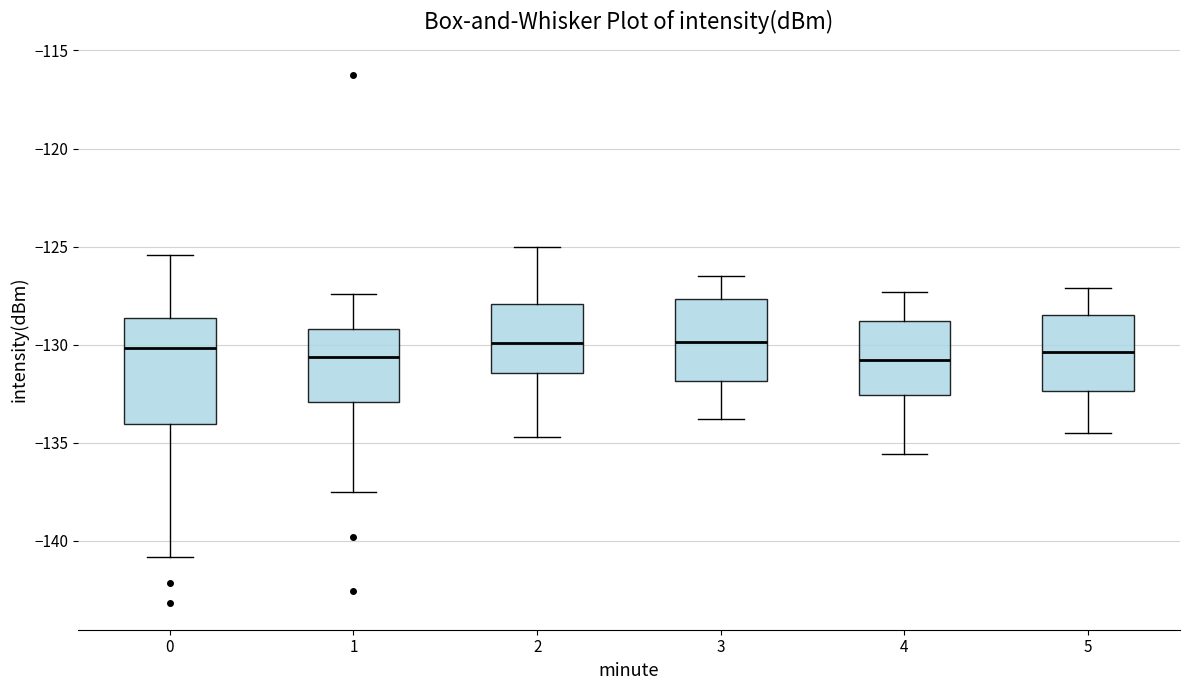

Reading left to right, read every box against the y-axis: the position of its median line, the range the box covers, and the ends of its whiskers. The values are not printed on the chart, so give them approximately, as read against the axis.

0: median -130.0, box -134.0 to -128.5, whiskers -141.0 to -125.5
1: median -130.5, box -133.0 to -129.0, whiskers -137.5 to -127.5
2: median -130.0, box -131.5 to -128.0, whiskers -134.5 to -125.0
3: median -130.0, box -132.0 to -127.5, whiskers -134.0 to -126.5
4: median -131.0, box -132.5 to -129.0, whiskers -135.5 to -127.5
5: median -130.5, box -132.5 to -128.5, whiskers -134.5 to -127.0